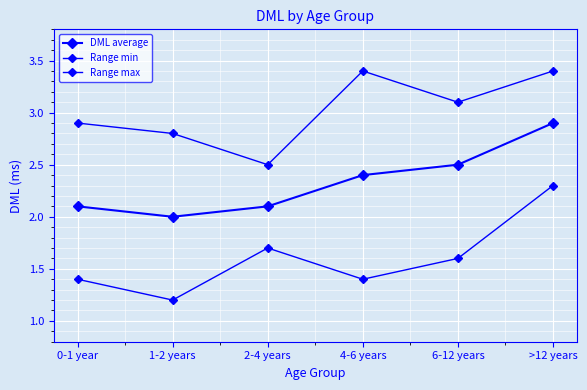

Which series has the largest total across all categories?

Range max